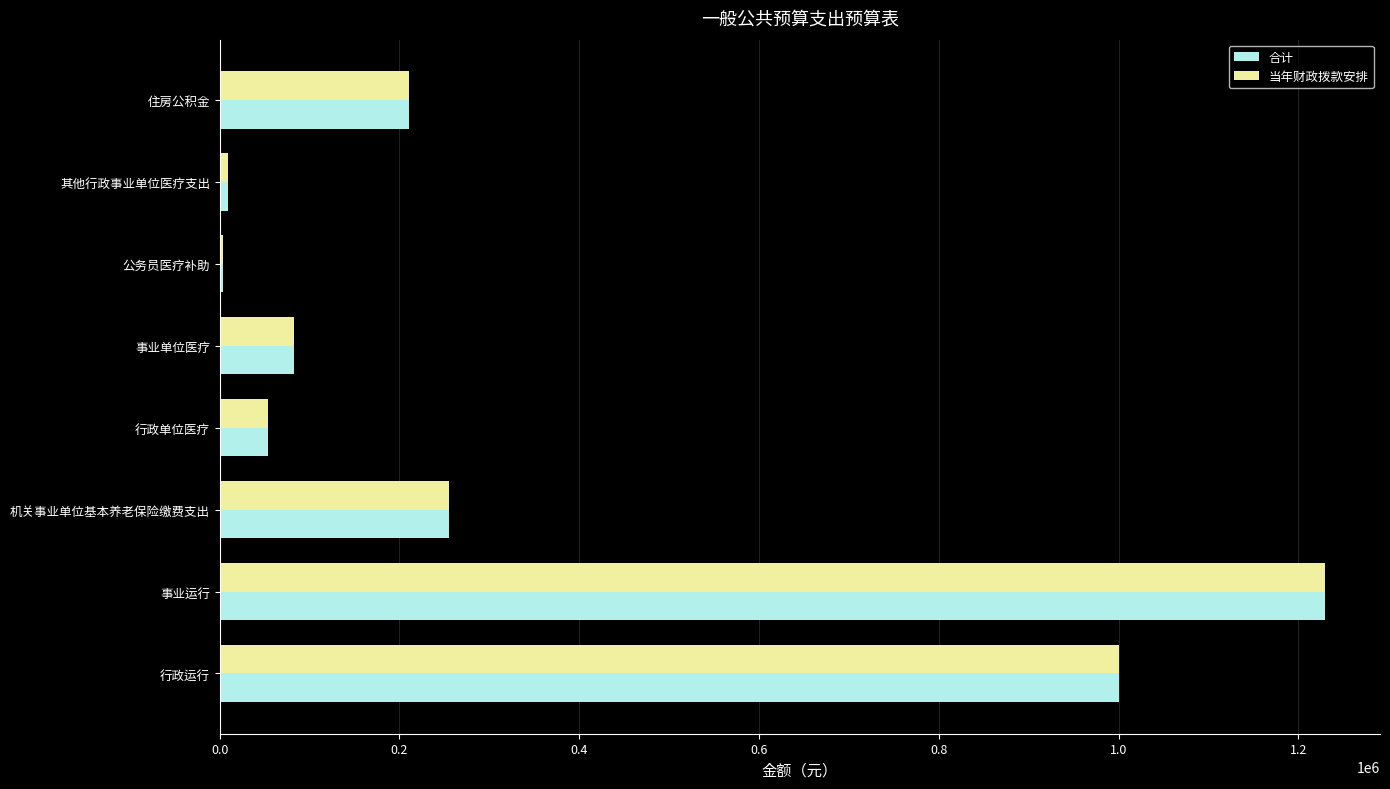

What is the difference between the maximum and minimum values in the 合计 series?

1225370.3